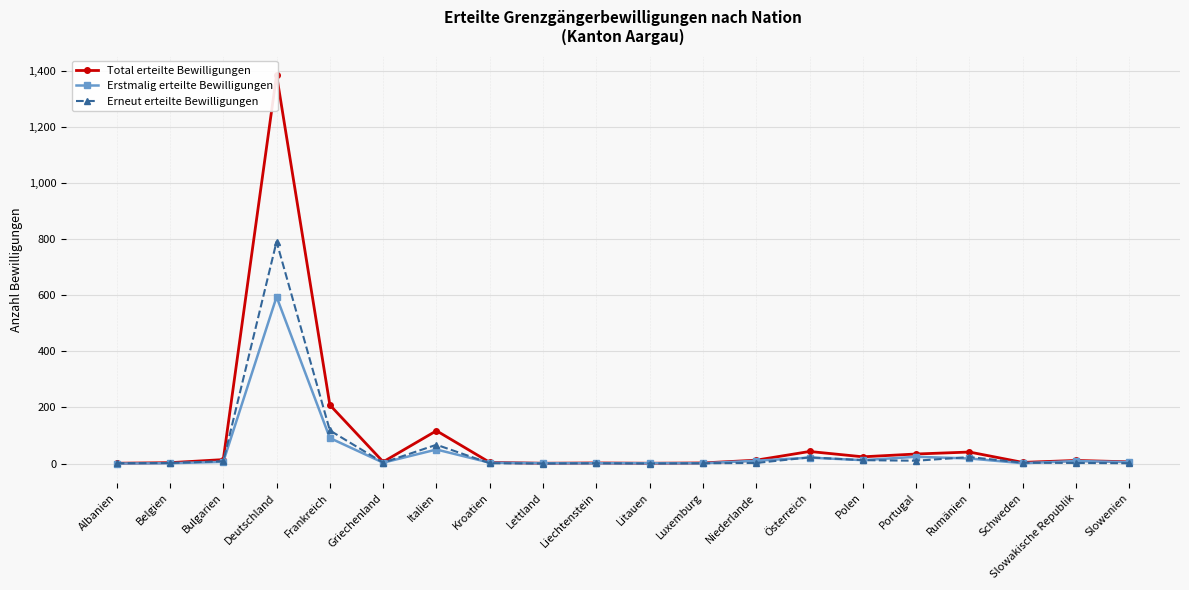

What is the average value of the Erneut erteilte Bewilligungen series?

53